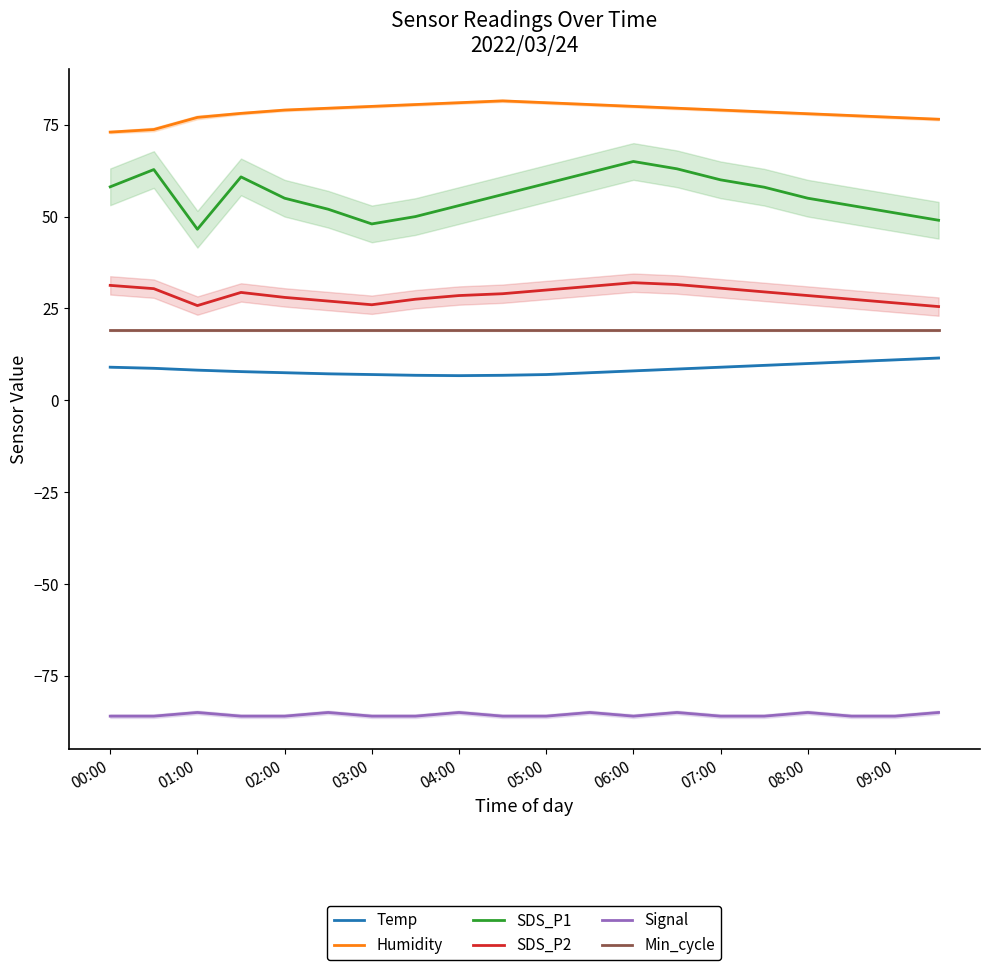

True or false: Temp and Humidity intersect in this chart.

False